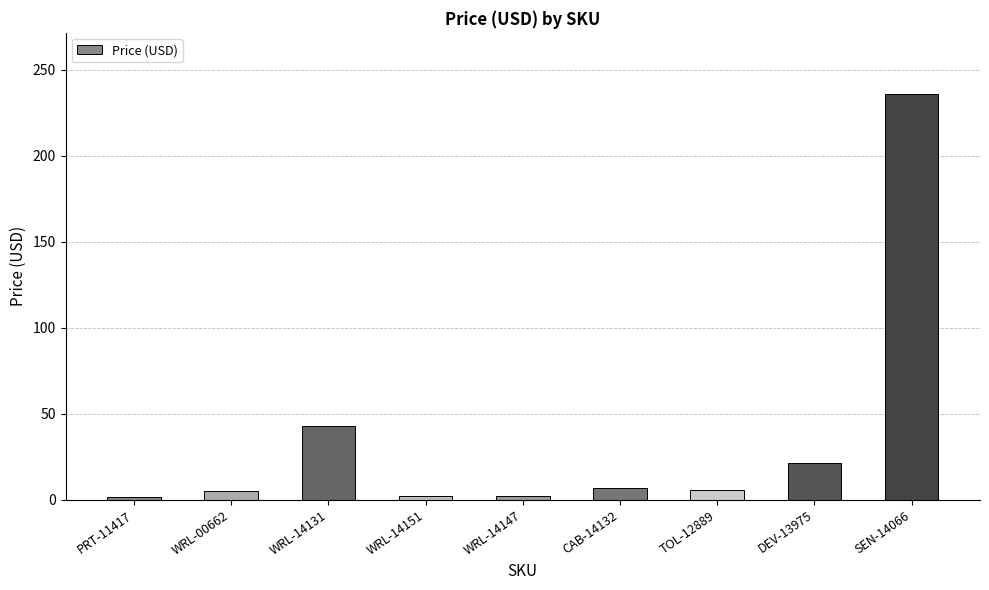

Is it true that the value at WRL-00662 is 5.0?

True